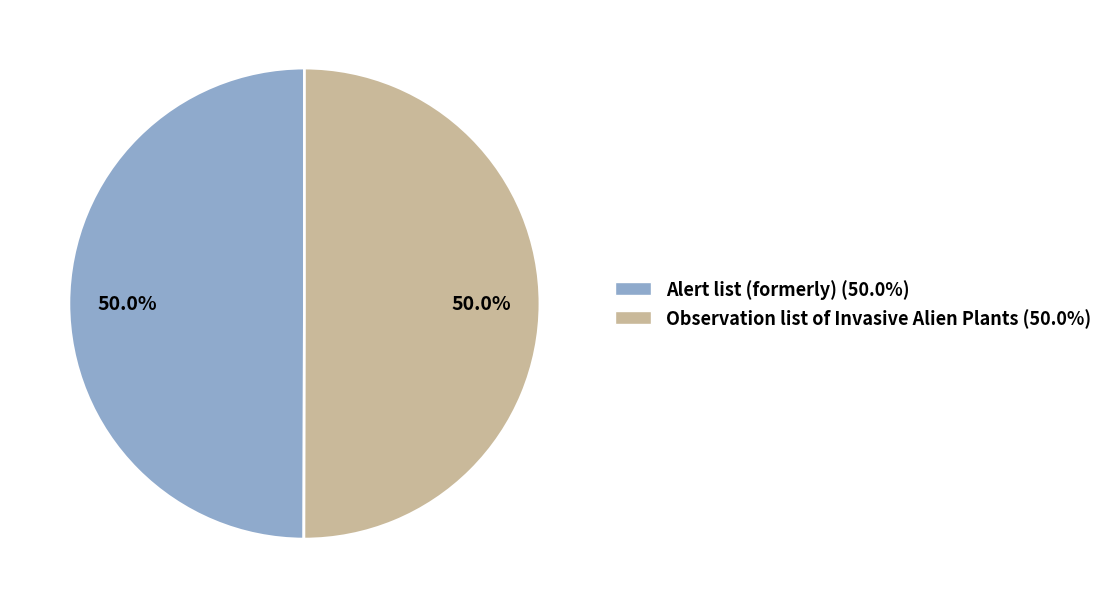

How much of the chart is everything except Alert list (formerly) (50.0%)?

50.0%